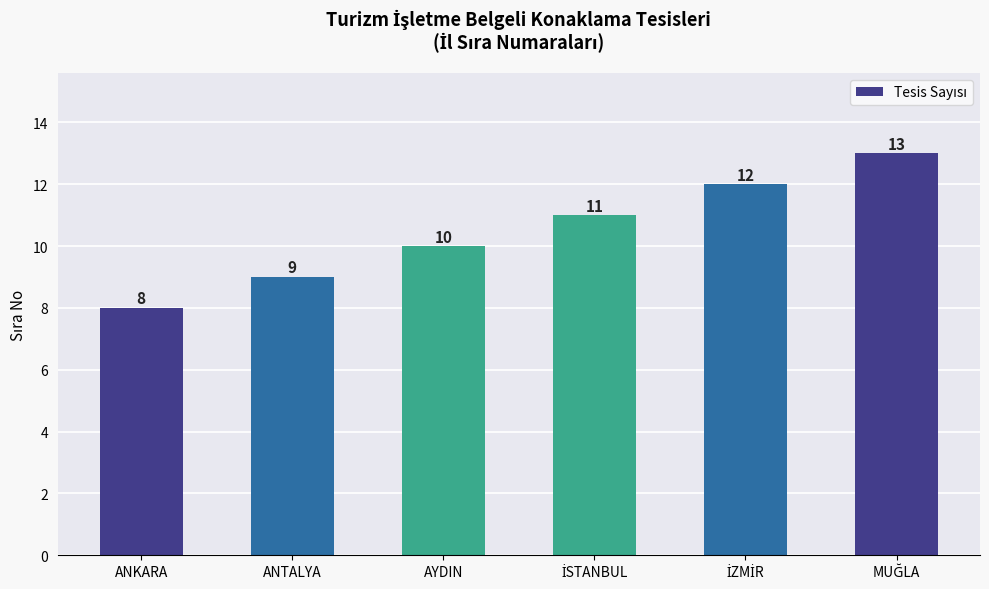

What is the change in value from ANKARA to ANTALYA?

+1